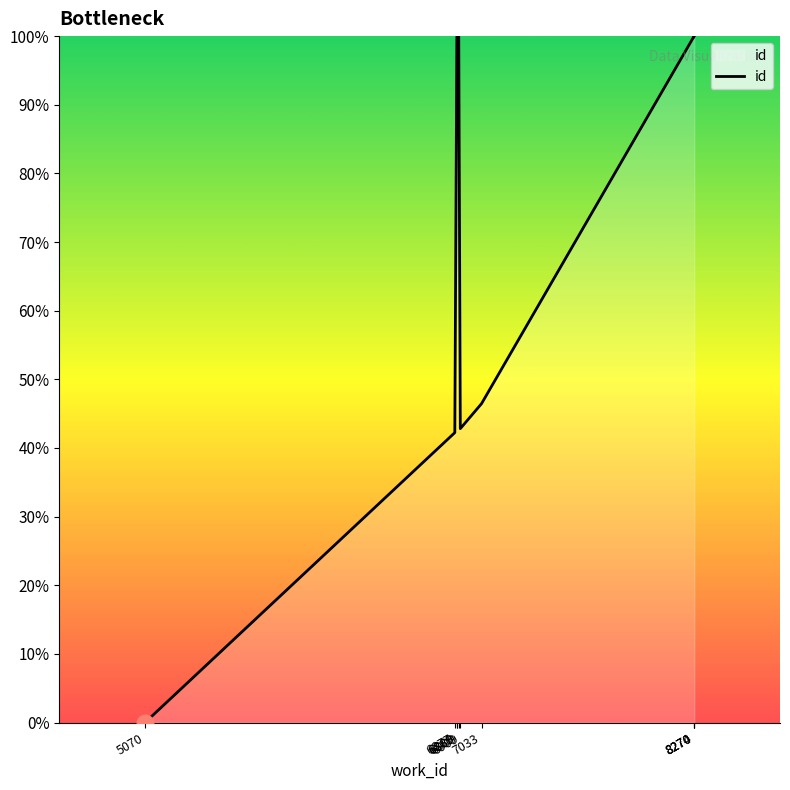

How many series are shown in this chart?

1